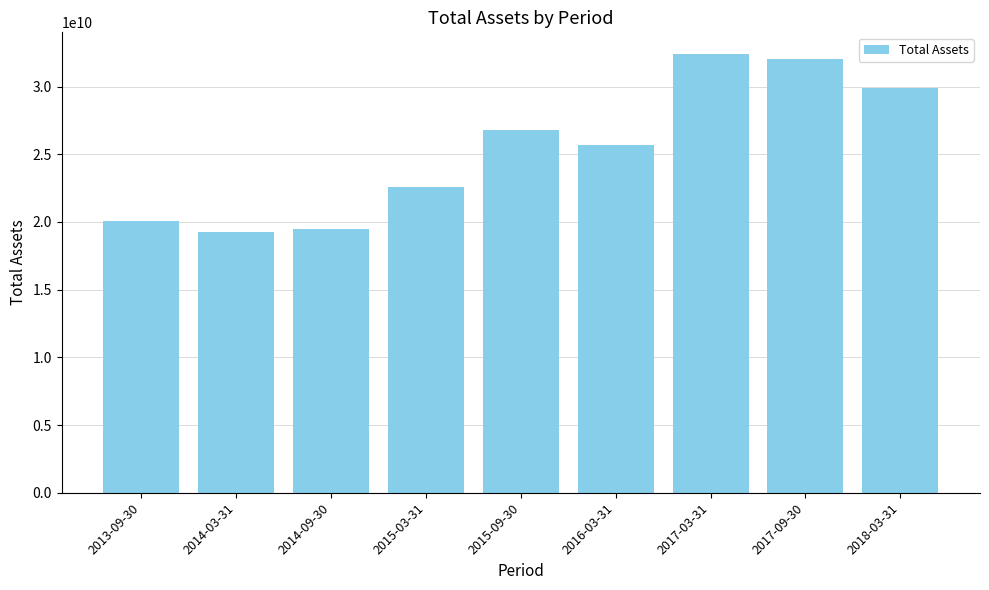

What is the change in value from 2015-03-31 to 2017-09-30?

+9467173000